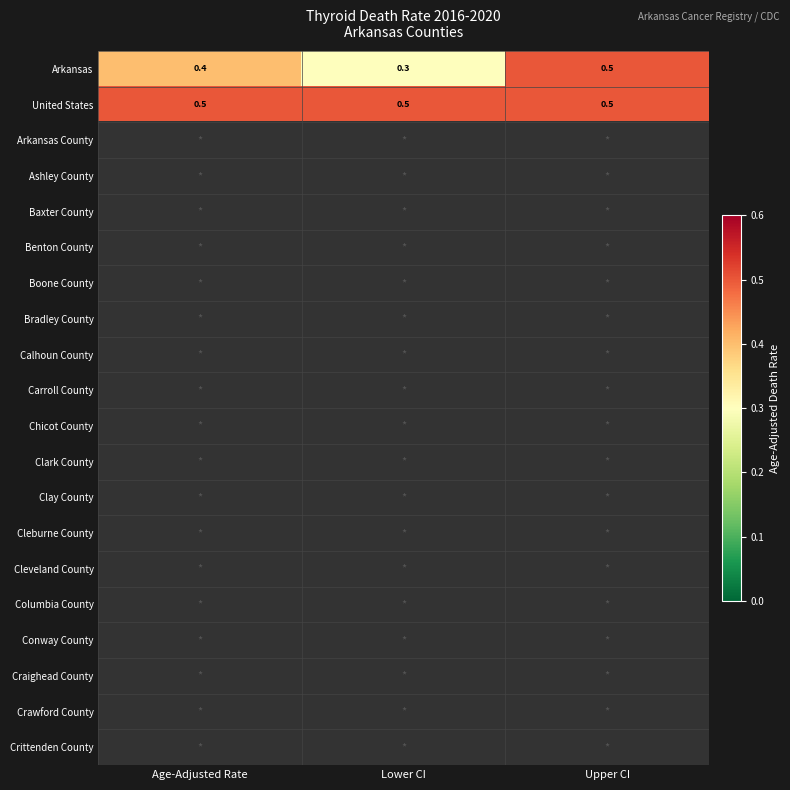

What is the total value across all series at Upper CI?

1.0